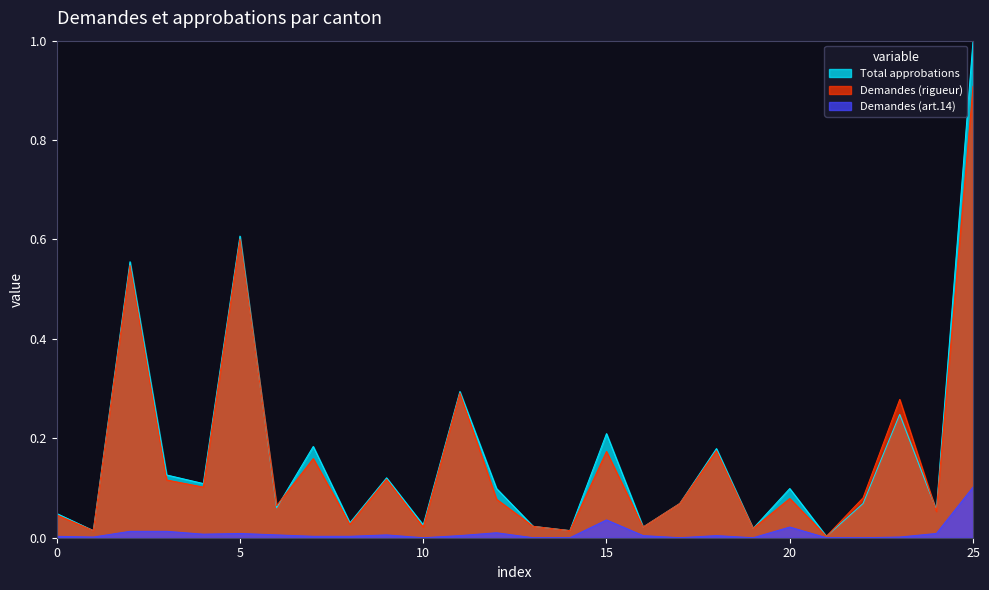

How many times do Demandes (rigueur) and Total approbations cross each other?

3